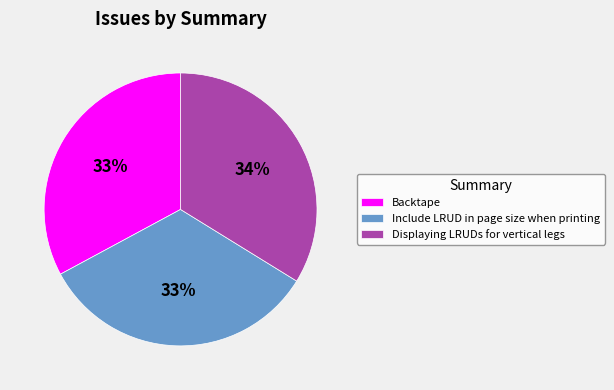

What percentage is the Include LRUD in page size when printing slice, to the nearest percent?

33%